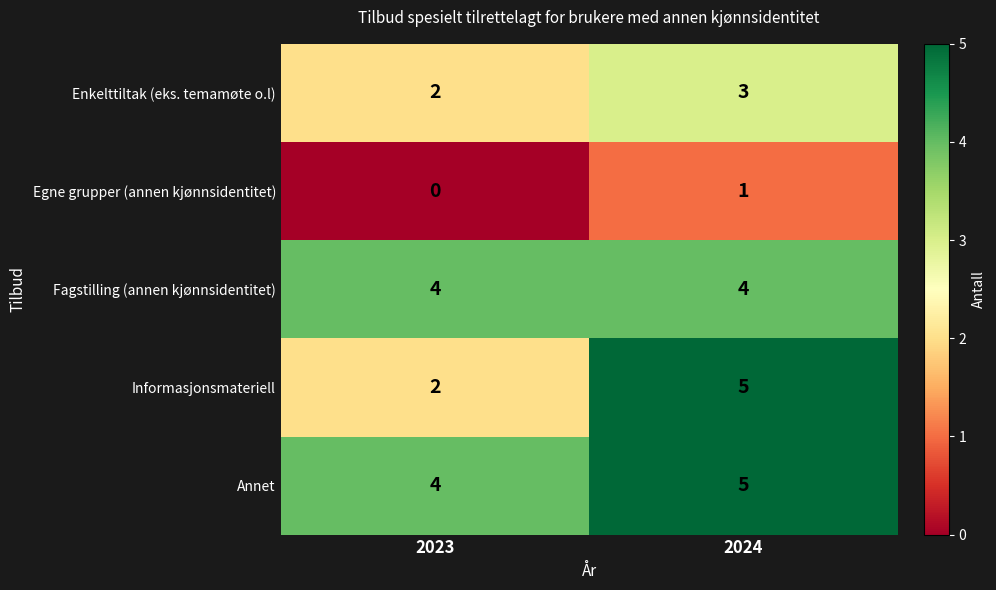

Between 2023 and 2024, which series saw the biggest shift?

Informasjonsmateriell